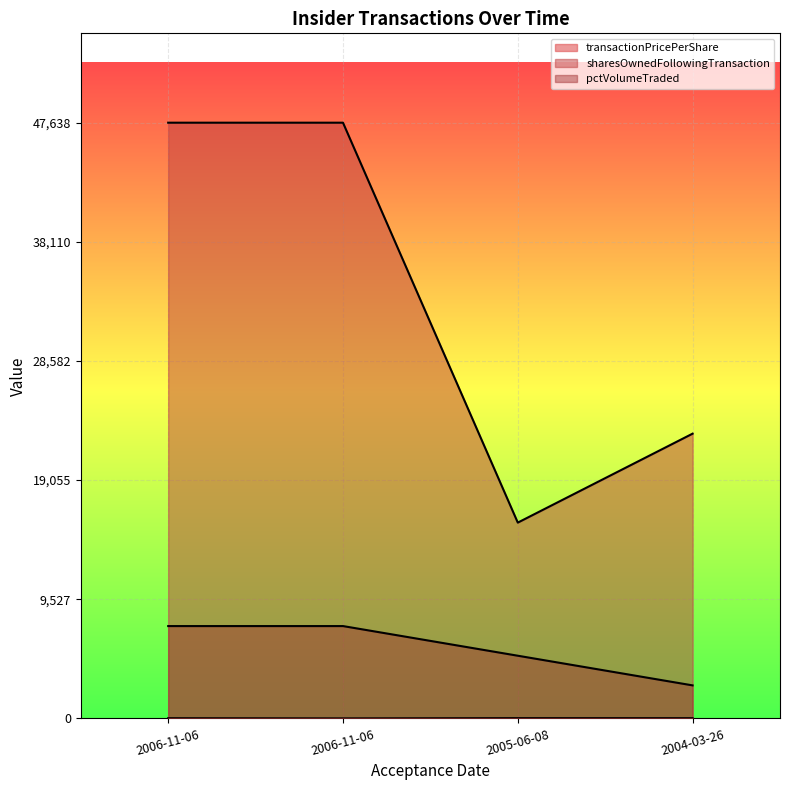

Rank the series at 2005-06-08 from highest to lowest value.

sharesOwnedFollowingTransaction, pctVolumeTraded, transactionPricePerShare